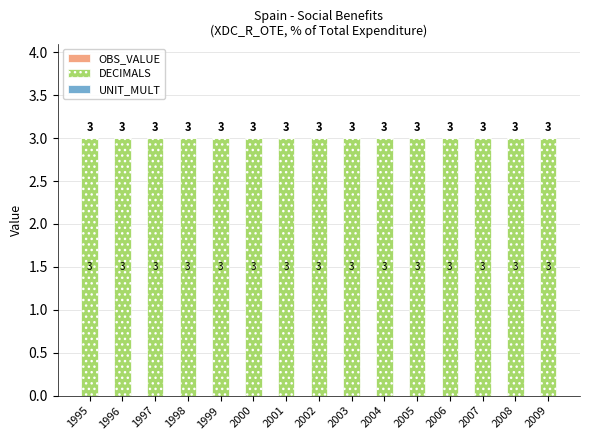

True or false: OBS_VALUE has a value of 0 at 2006.

True